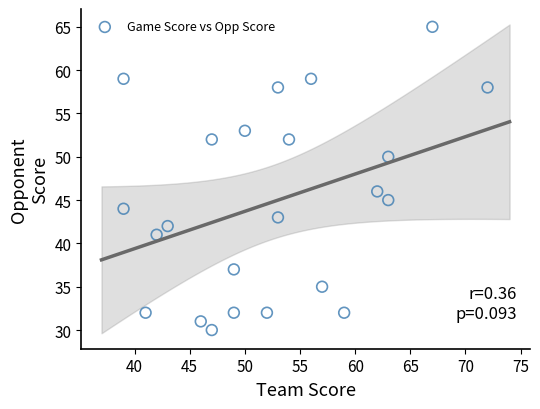

What Y value in the scatter plot is closest to 47?

46